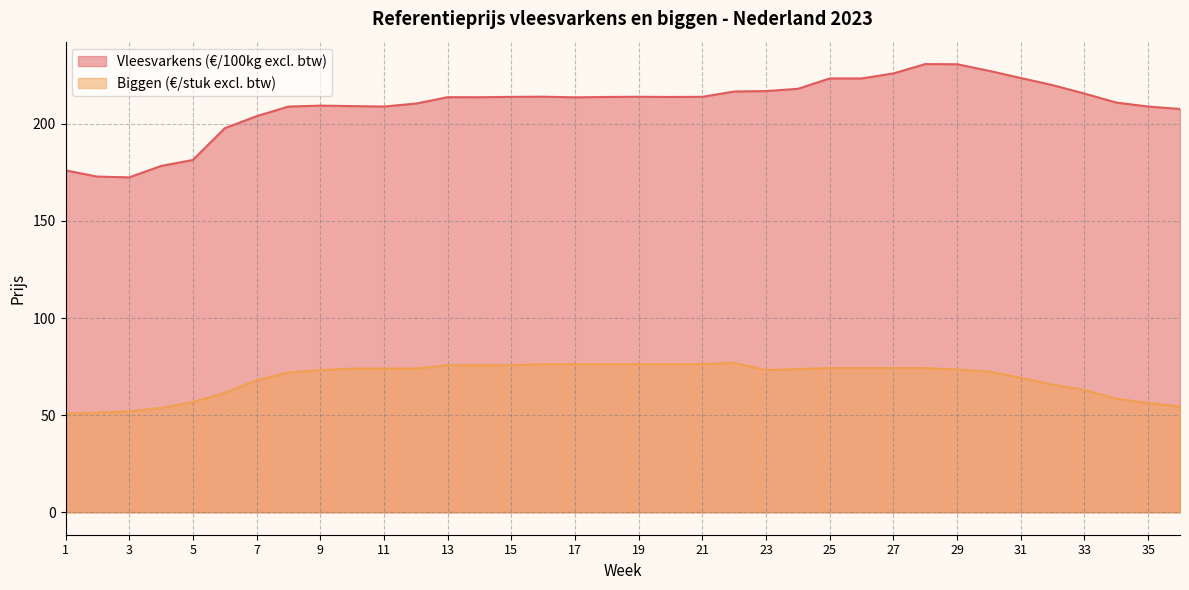

What is the value of the Biggen (€/stuk excl. btw) point at the 12th from the left?

74.0